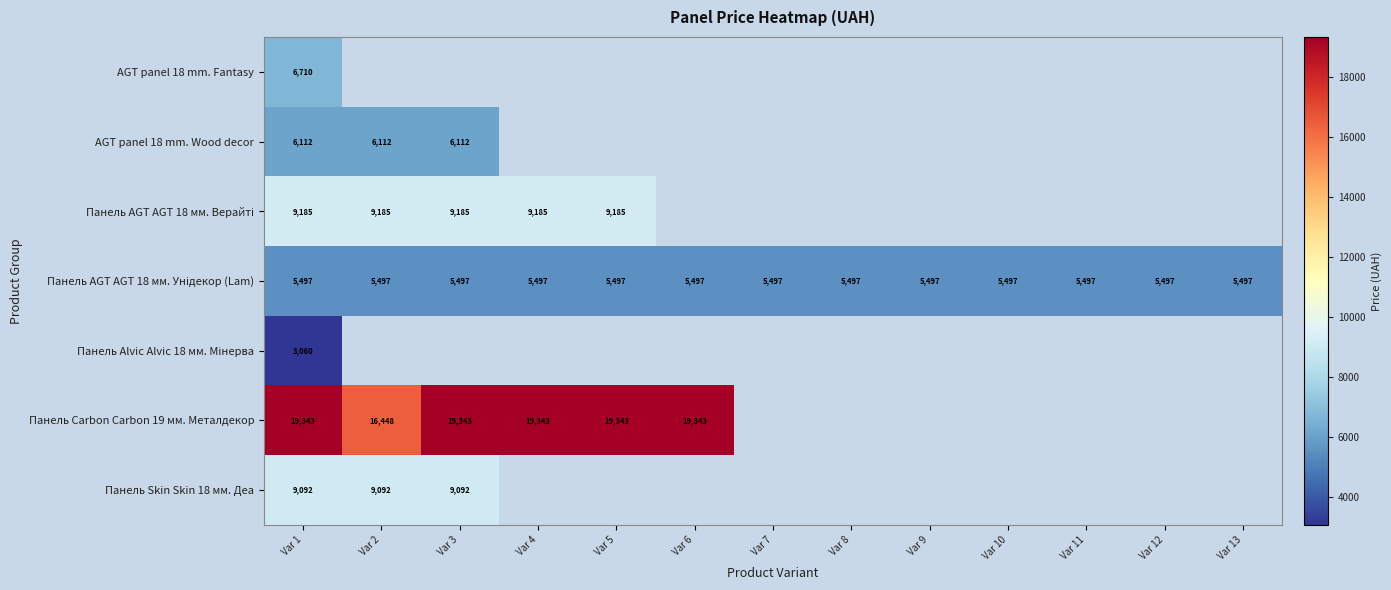

The AGT panel 18 mm. Wood decor series shows 10249.5 at Var 3. True or false?

False